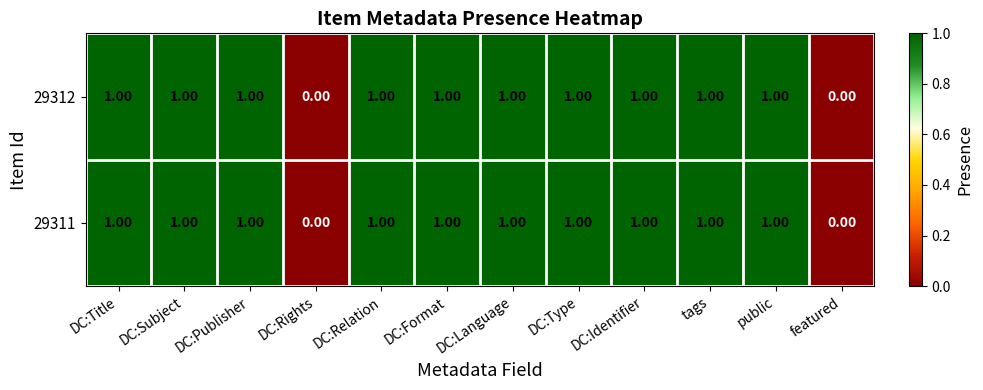

What is the sum of all 29311 values?

10